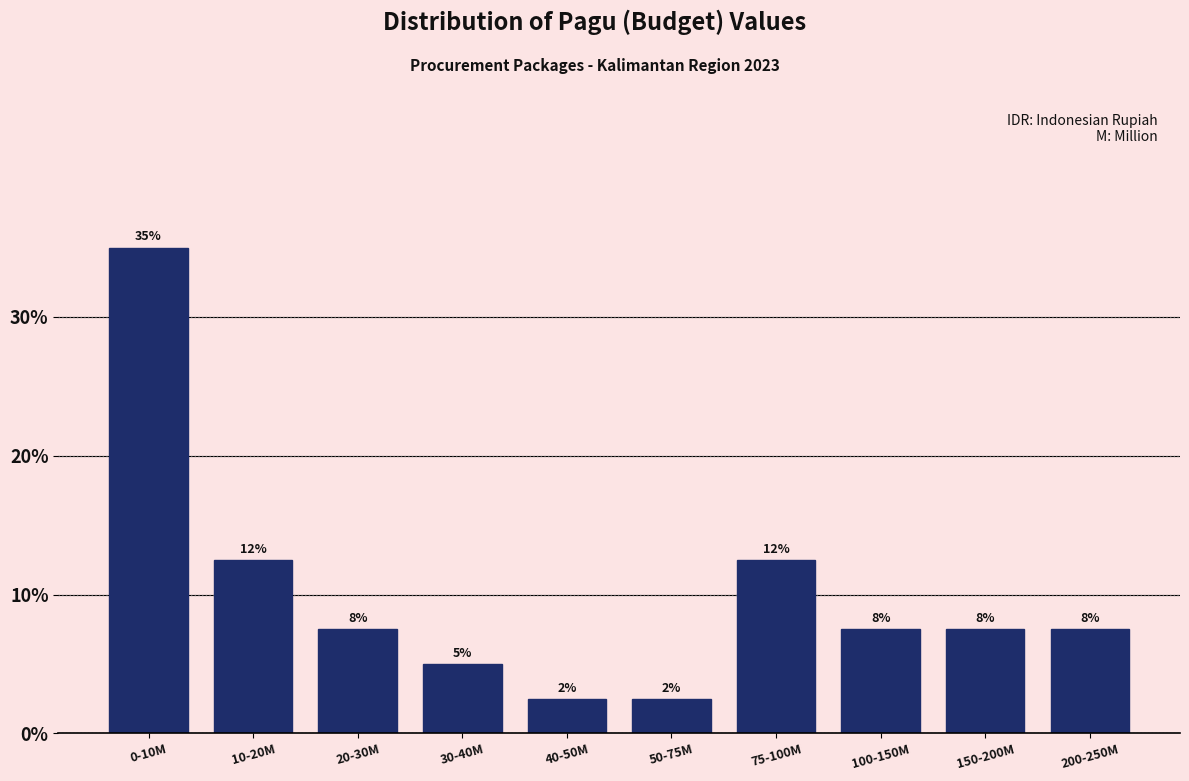

How many bars are there in total?

10